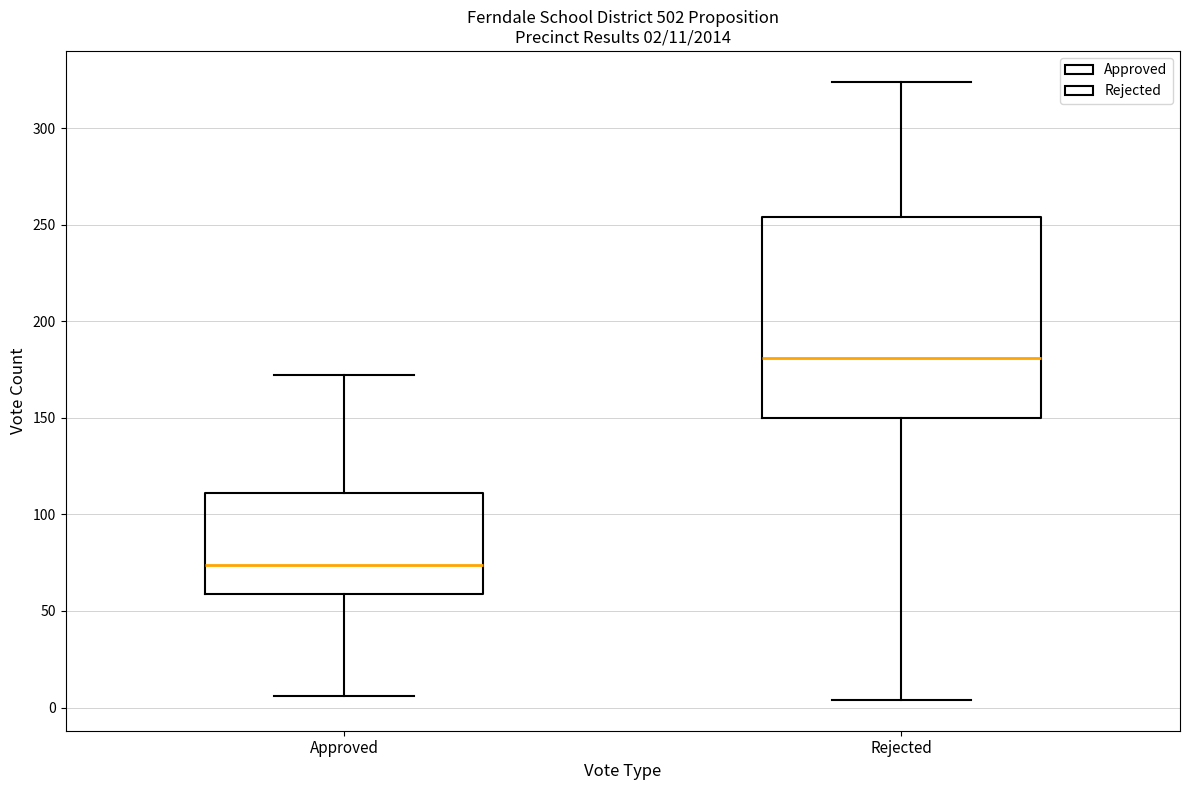

Which box has the highest median line?

Rejected